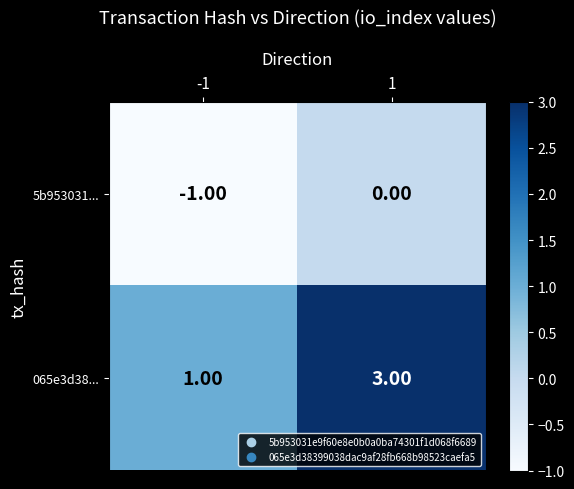

Rank the series by their maximum value, from lowest to highest.

5b953031..., 065e3d38...